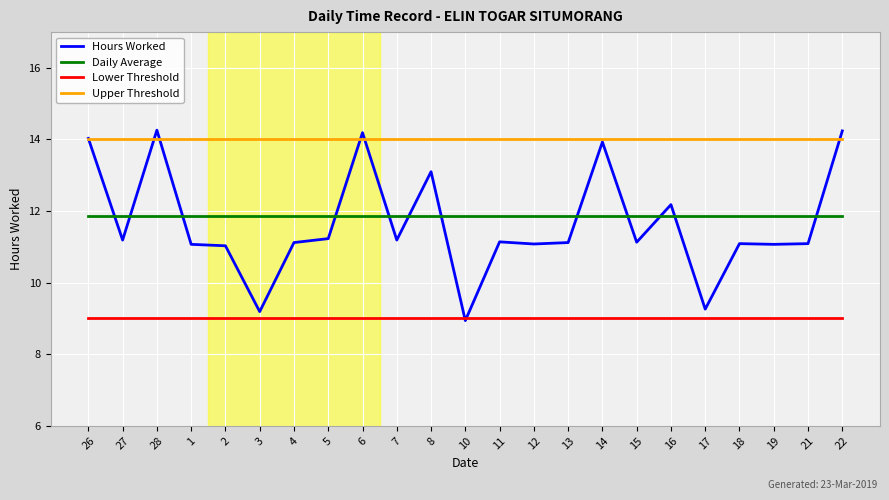

What position from the left is 4?

7